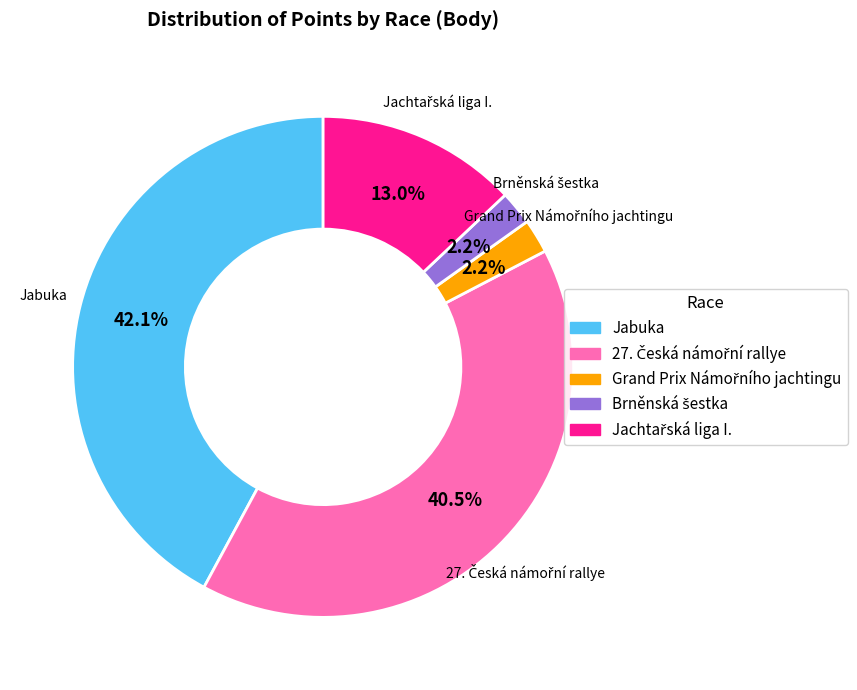

To the nearest percent, what is the average slice percentage?

20%